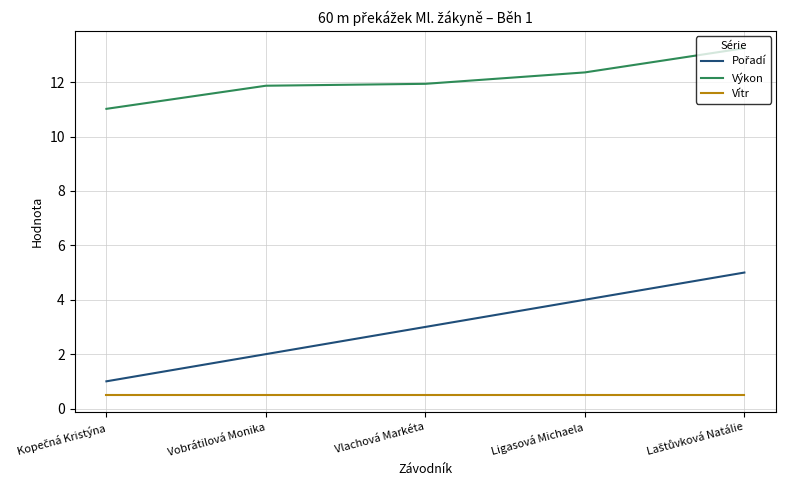

Is it true that Výkon equals 21.0 at Vlachová Markéta?

False